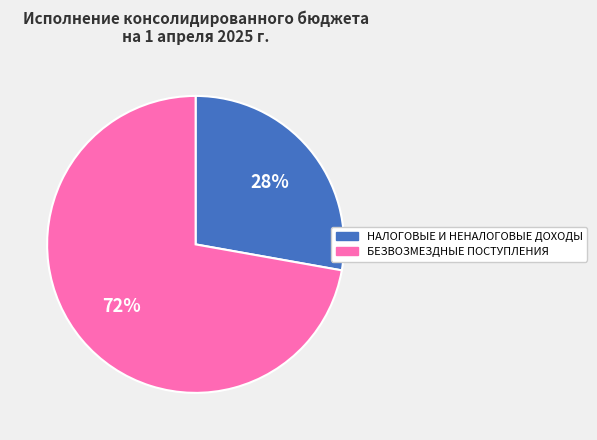

Is there any slice that represents more than half of the pie?

Yes